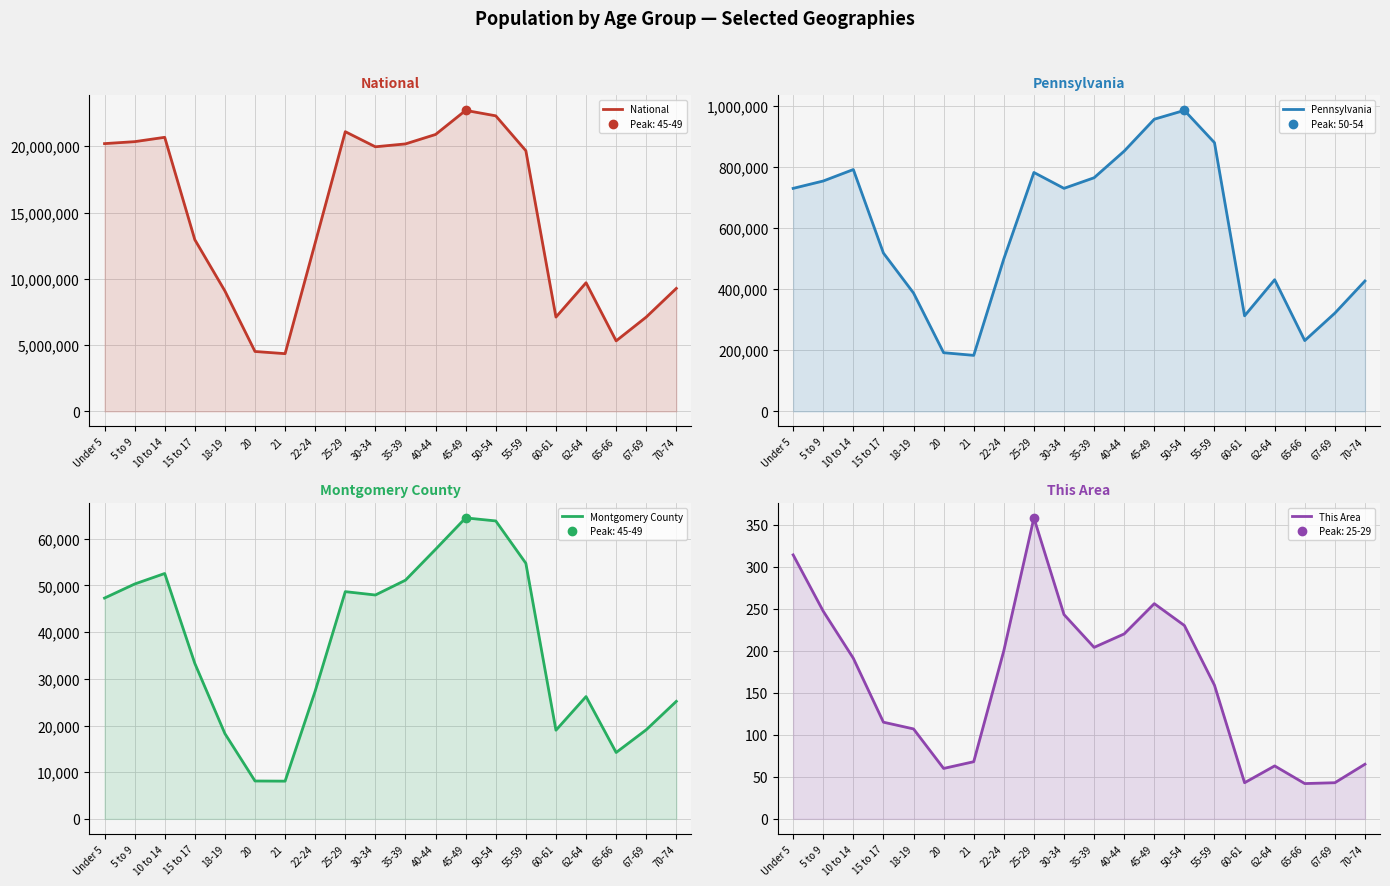

How many interior local peaks does the Pennsylvania series have?

4